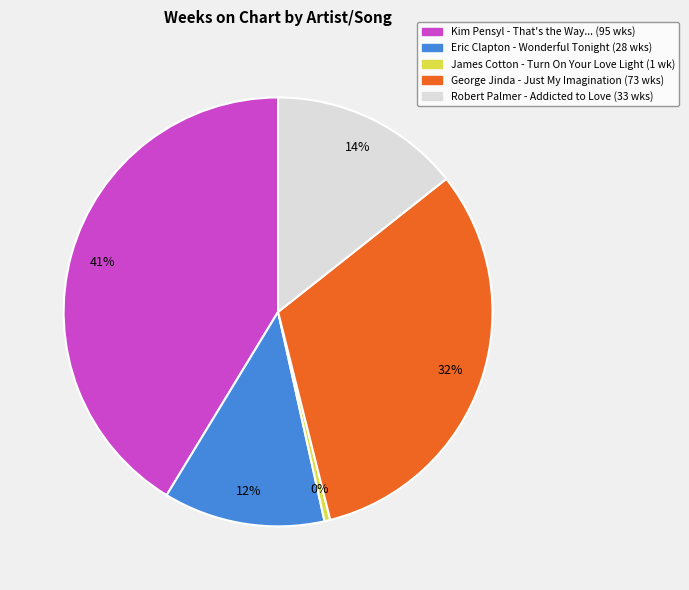

Does any single category account for the majority?

No